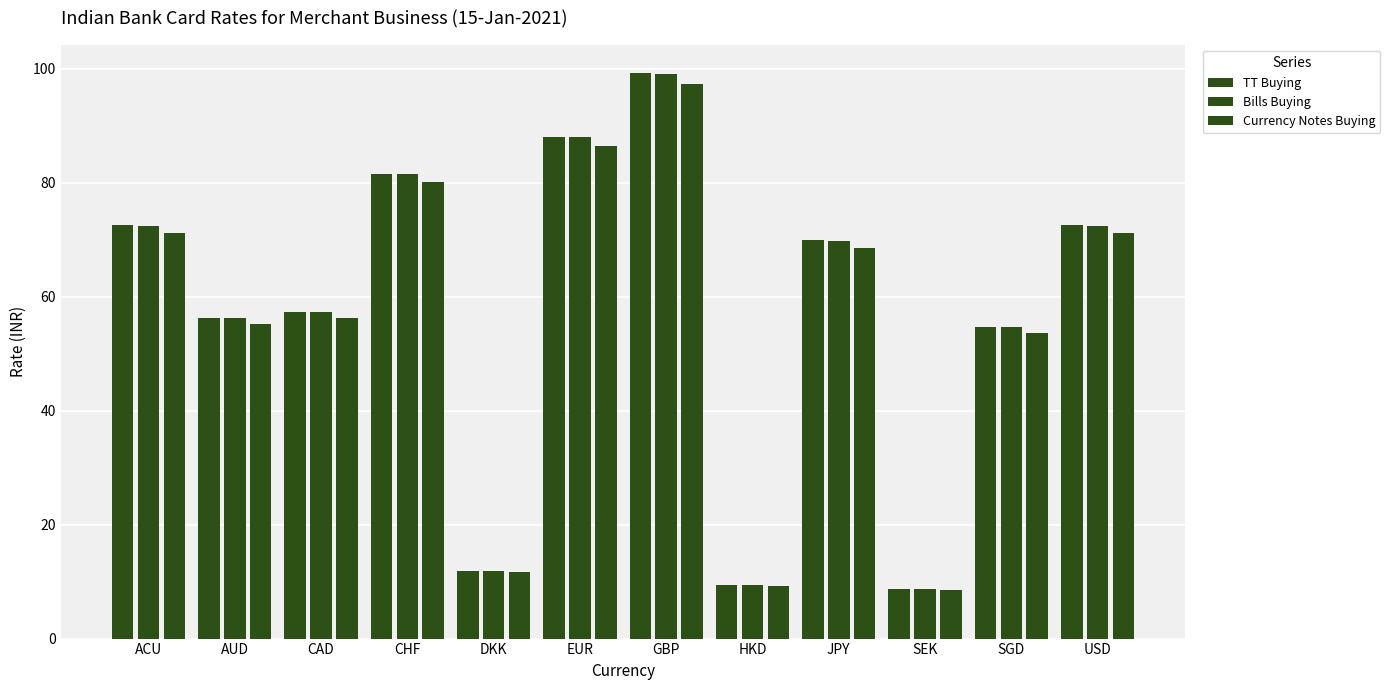

Where does the TT Buying series first go above 69?

ACU